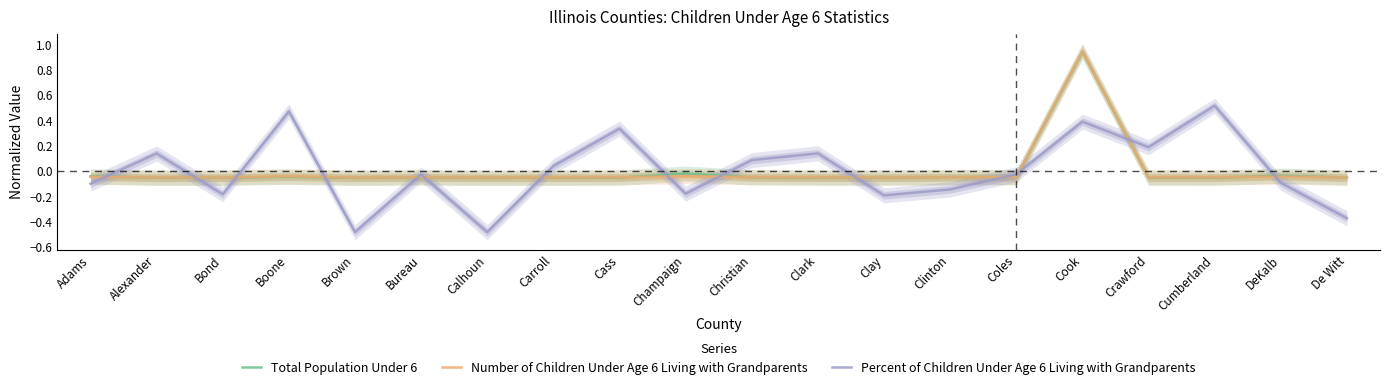

How many values in the Number of Children Under Age 6 Living with Grandparents series exceed 0?

1